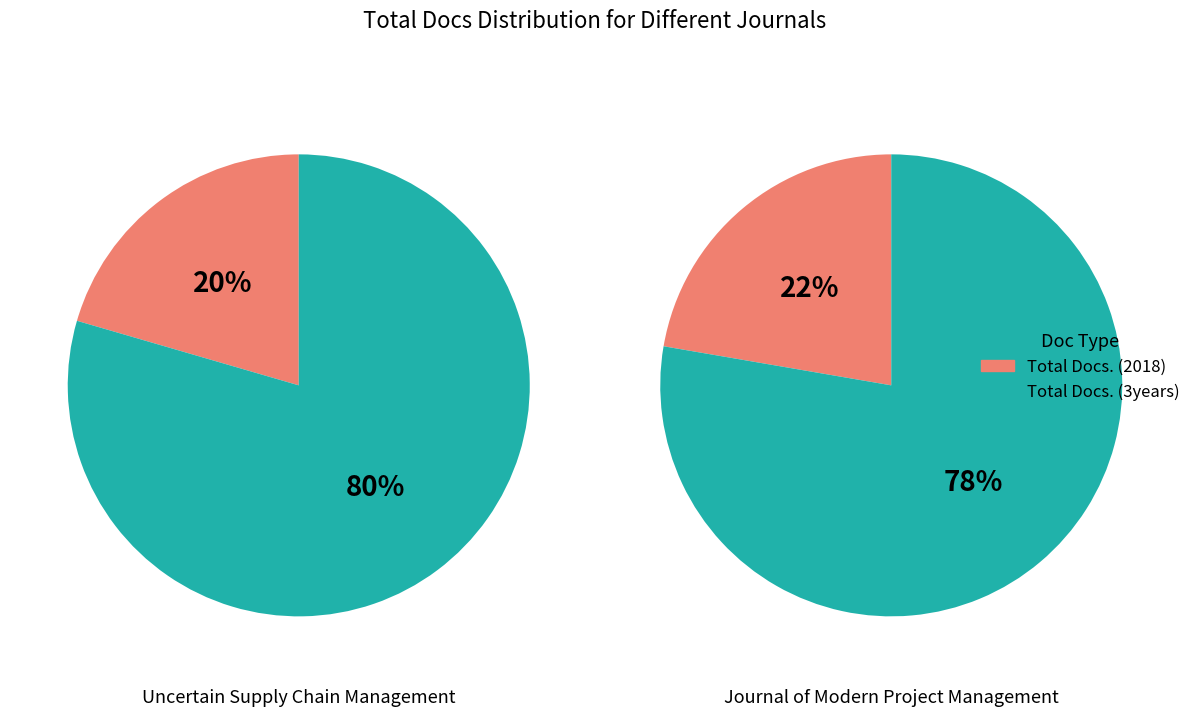

True or false: Uncertain Supply Chain Management accounts for 29% of the total.

False